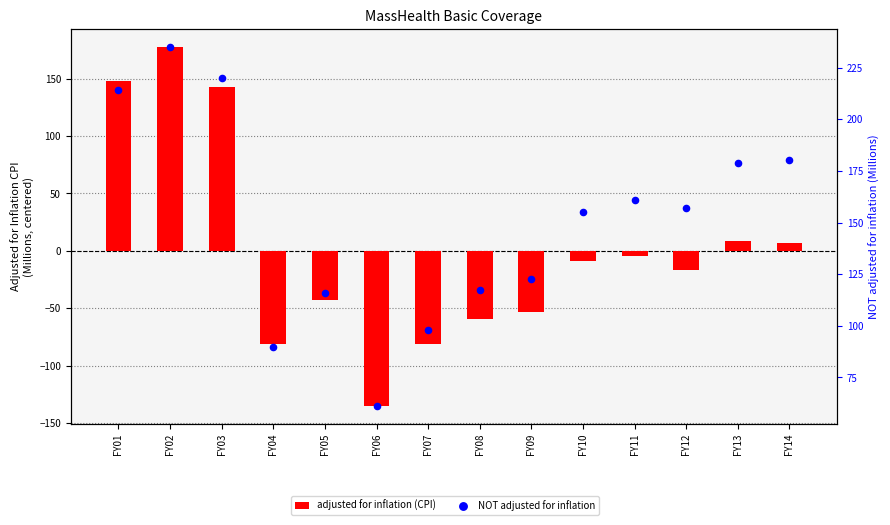

Which series has the largest Y range (max minus min)?

adjusted for inflation (CPI)